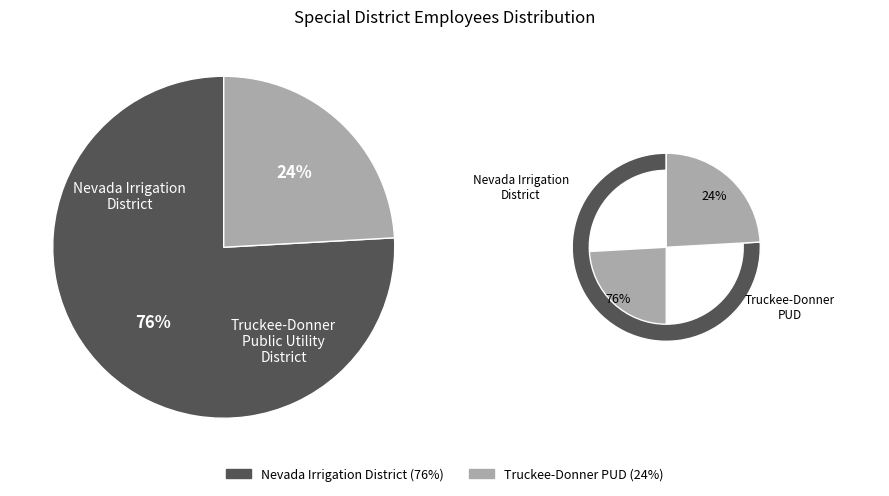

How many slices are in this pie chart?

2